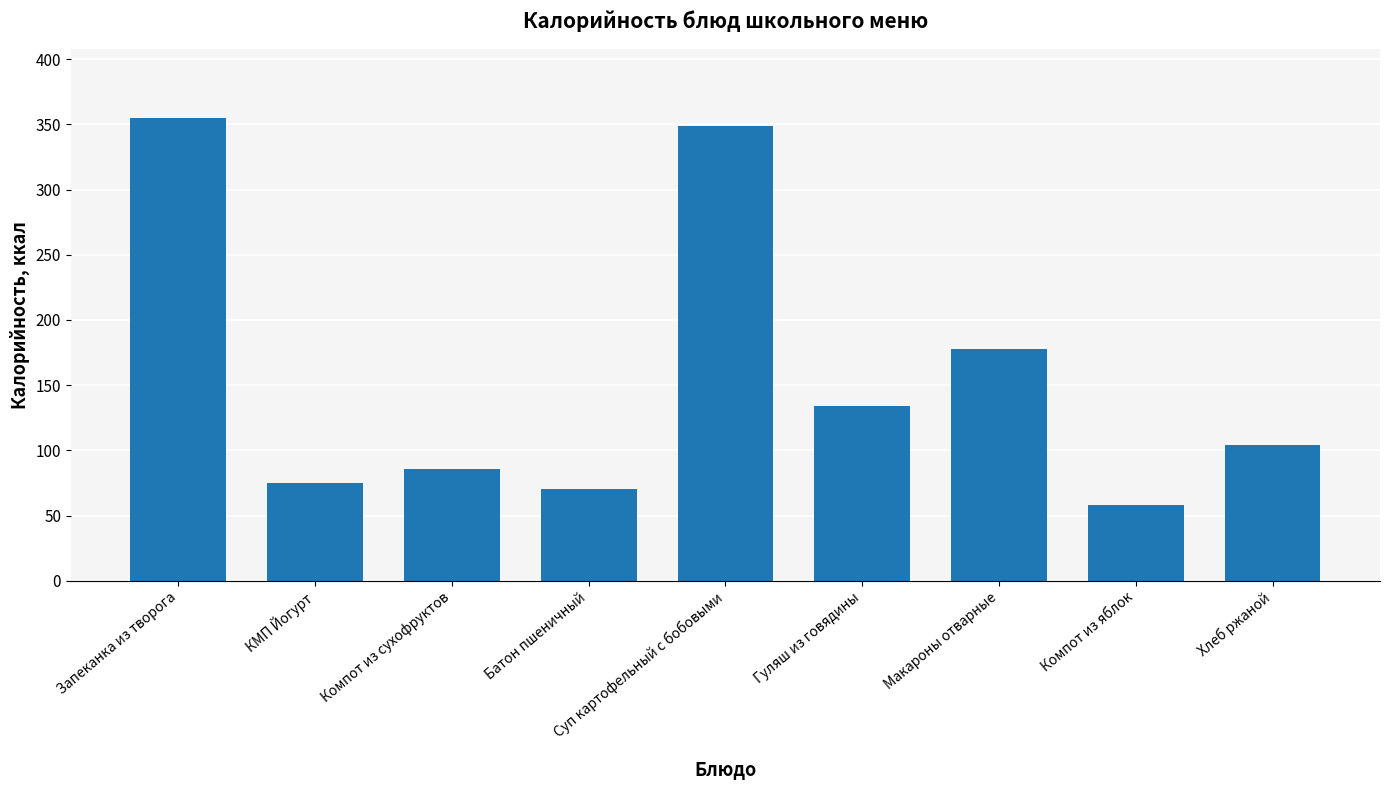

What position from the right is Суп картофельный с бобовыми?

5